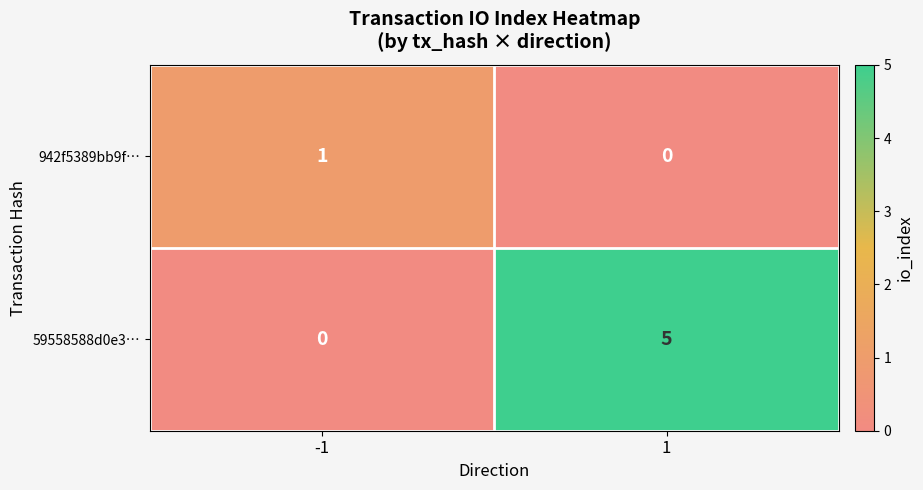

Is it true that 942f5389bb9f… equals -1 at 1?

False